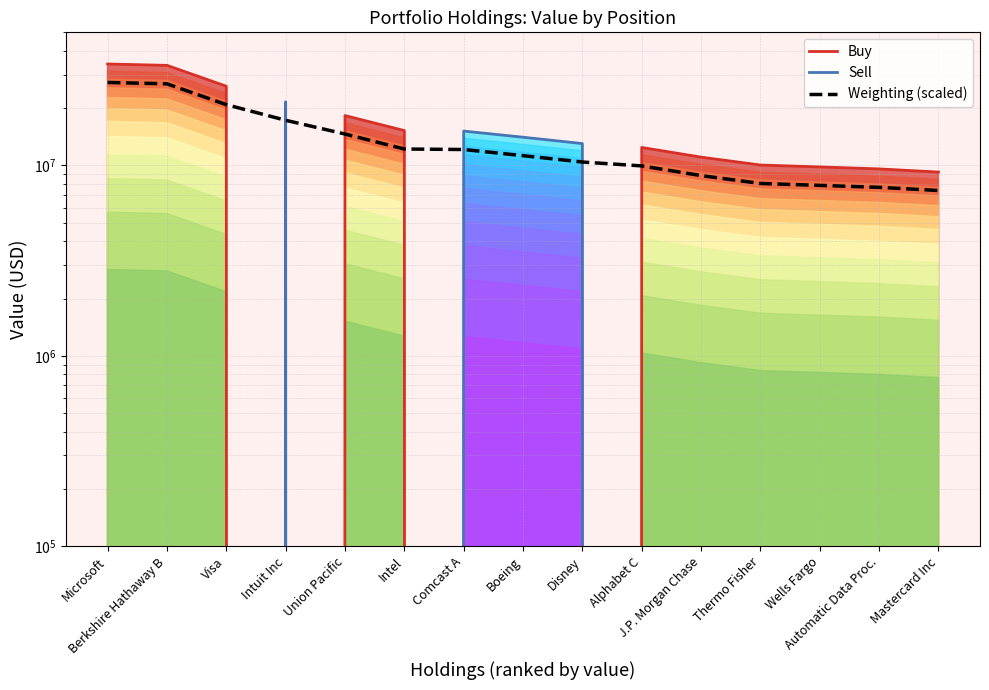

Does the chart have visible grid lines?

Yes